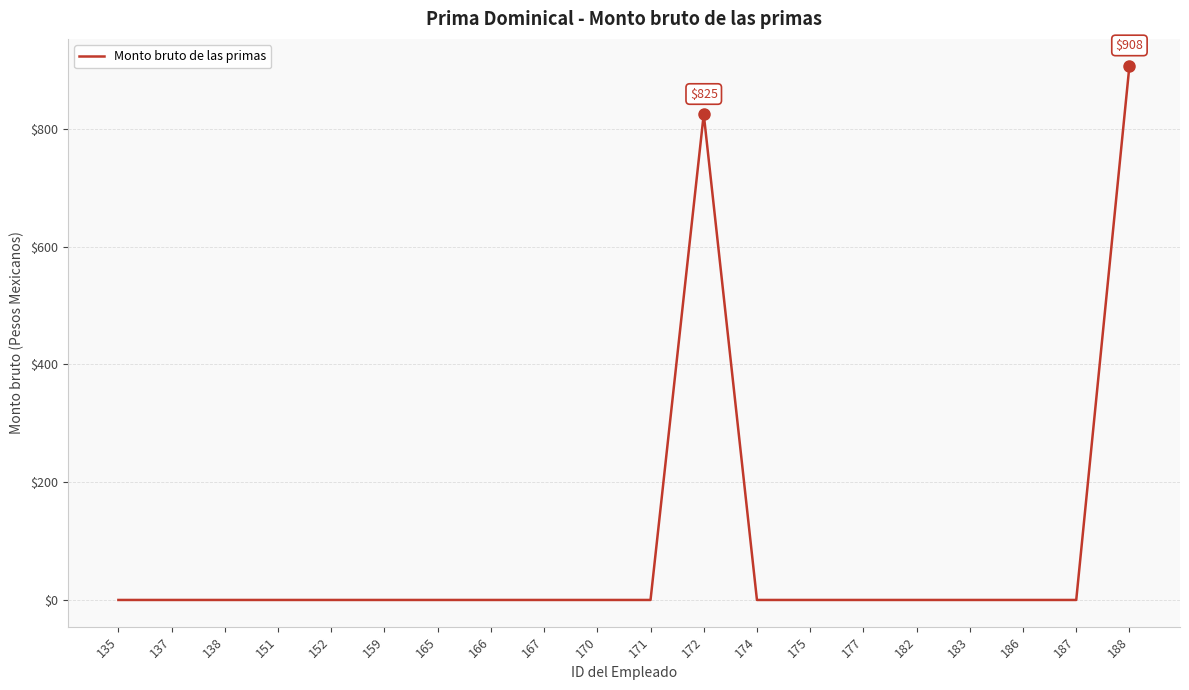

The chart shows a value of 0.0 at 165. True or false?

True